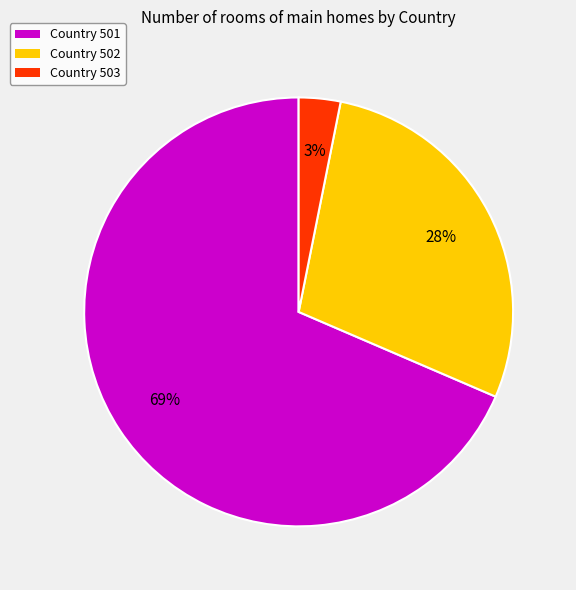

Between Country 501 and Country 503, which is larger?

Country 501